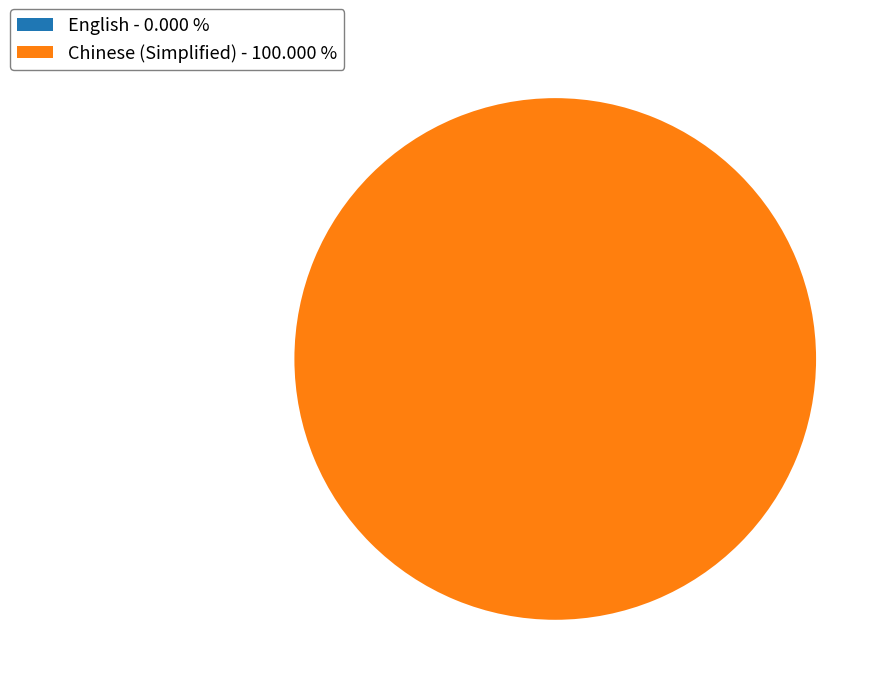

To the nearest percent, what is the difference between the largest and smallest slice percentages?

100%